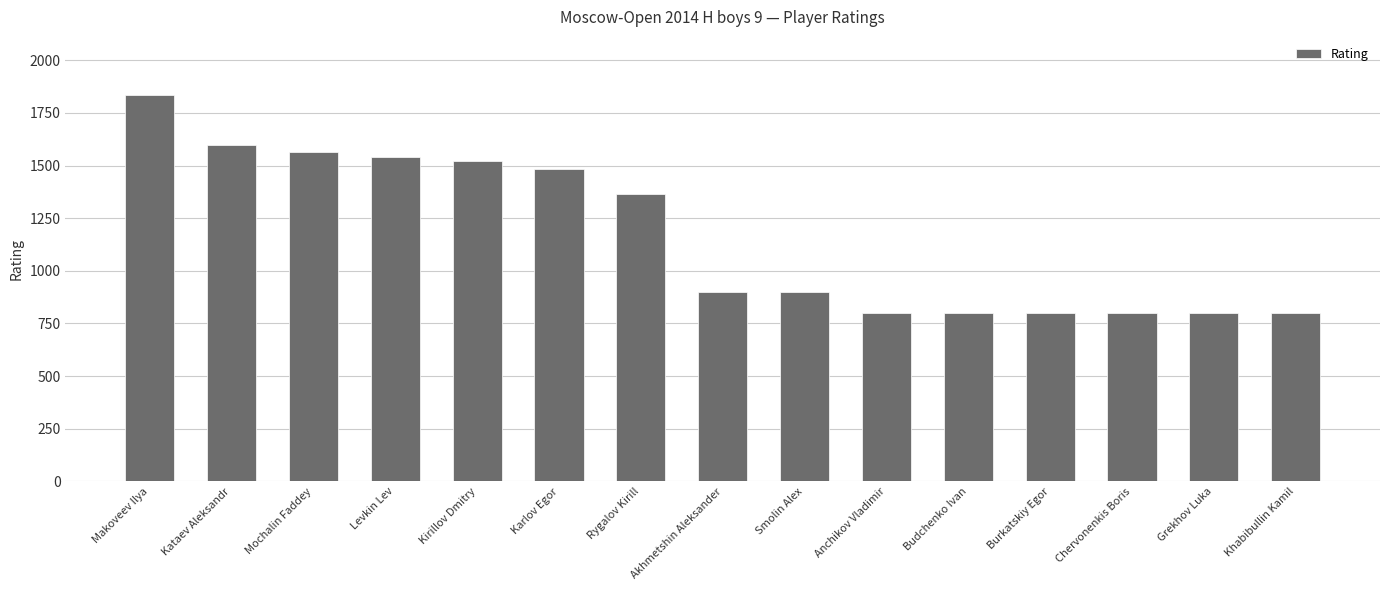

Between Rygalov Kirill and Kirillov Dmitry, which is larger?

Kirillov Dmitry